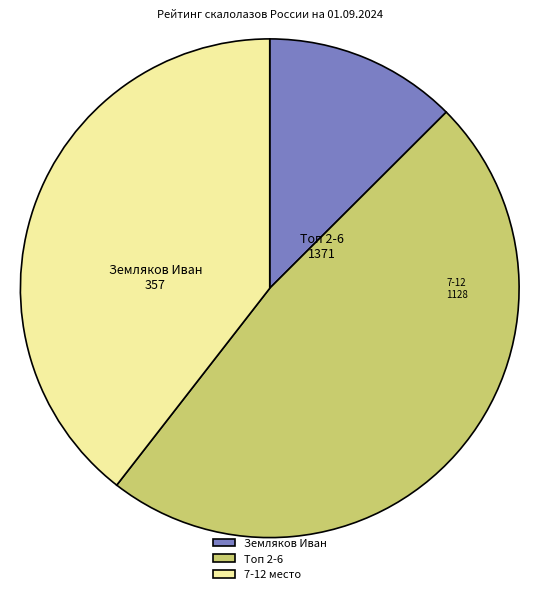

Which has a higher value, Топ 2-6 or 7-12?

Топ 2-6